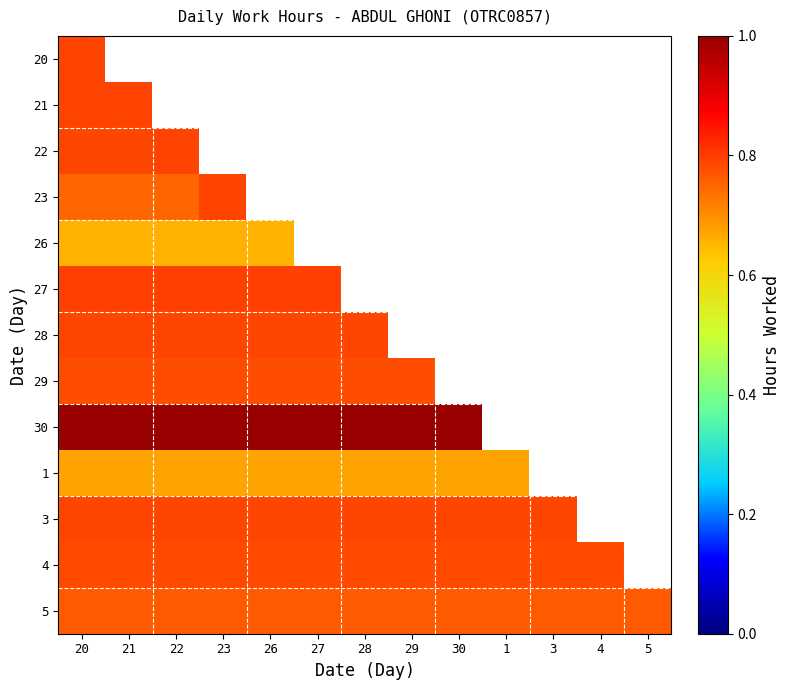

Between 28 and 4, which is larger?

4